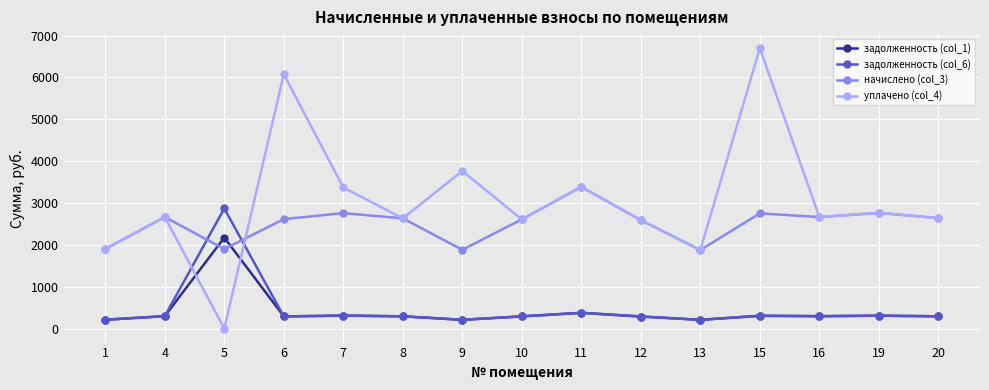

True or false: уплачено (col_4) has more than 1 points higher than both neighbors.

True